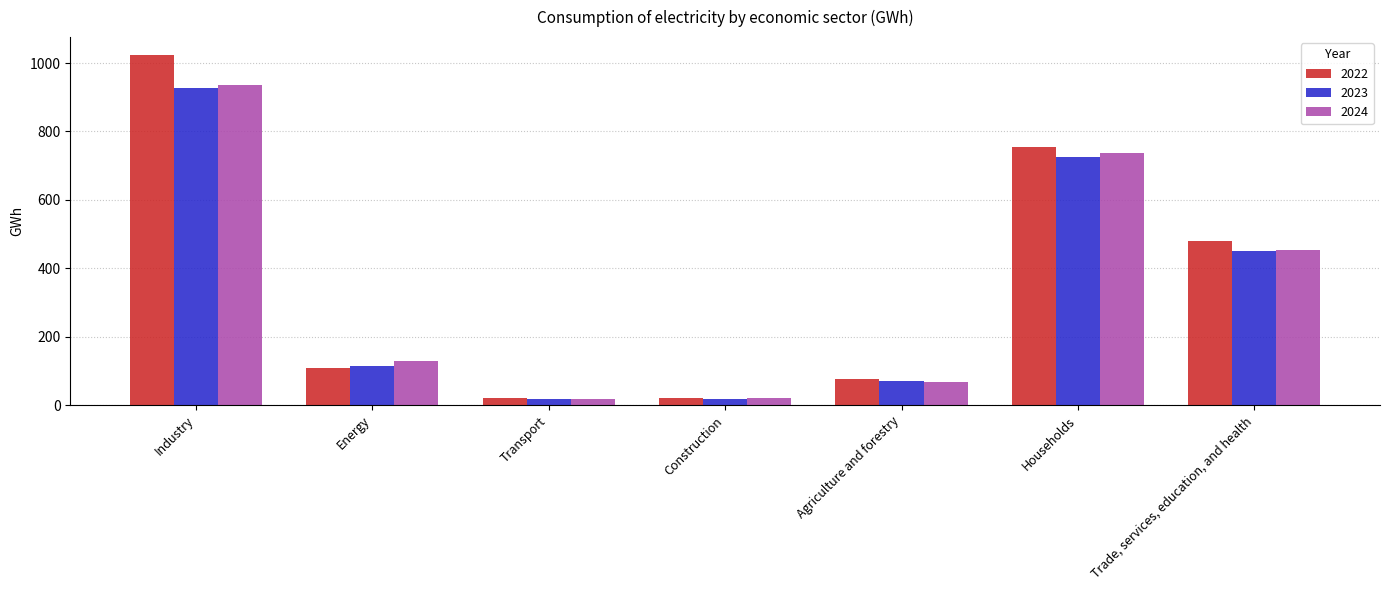

What position from the left is Industry?

1